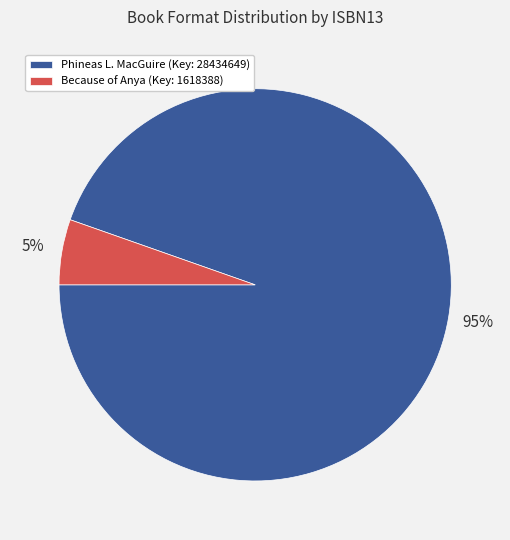

To the nearest percent, what portion does Because of Anya (Key: 1618388) represent?

5%